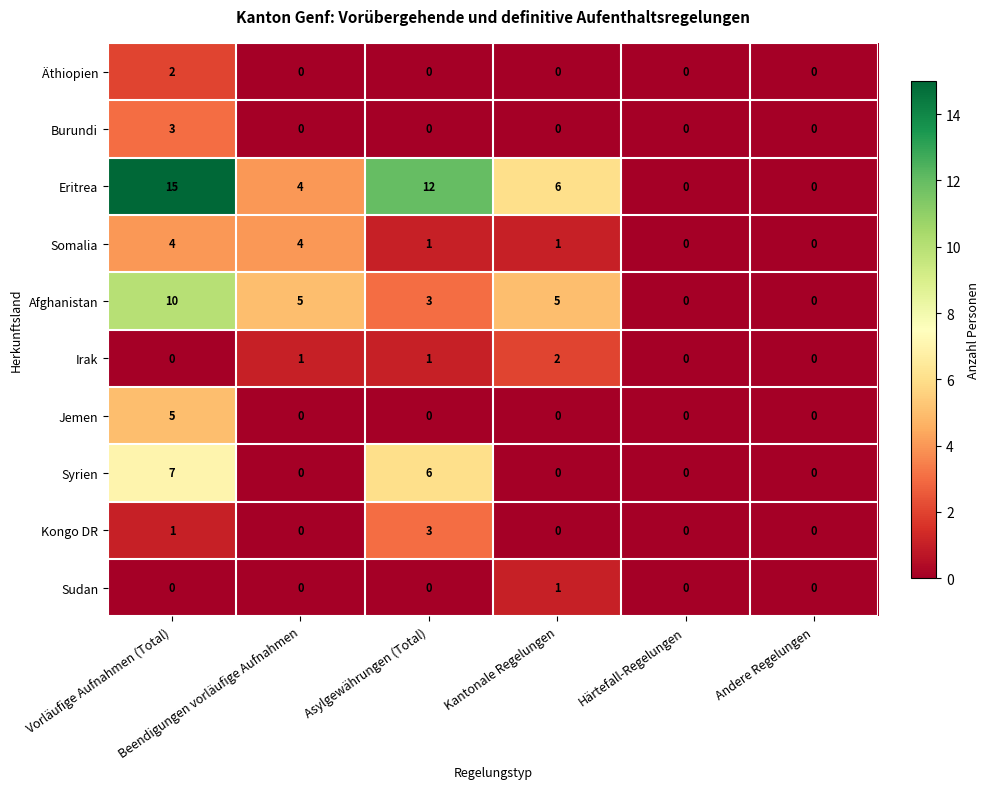

What is the spread (max minus min) of values at Vorläufige Aufnahmen (Total)?

15